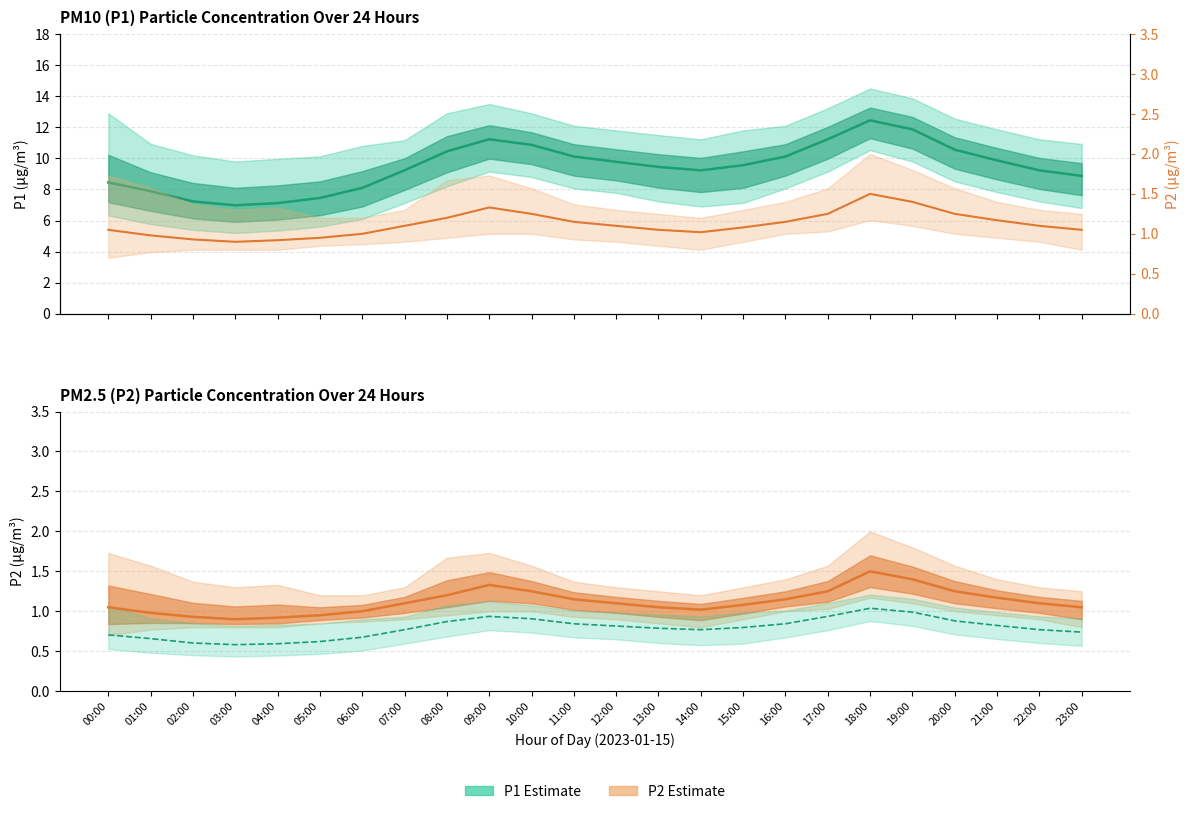

Reading right to left, list all the values displayed in this chart.

P1 mean: 23:00=8.9	22:00=9.2	21:00=9.9	20:00=10.6	19:00=11.9	18:00=12.4	17:00=11.2	16:00=10.1	15:00=9.6	14:00=9.2	13:00=9.4	12:00=9.8	11:00=10.1	10:00=10.9	09:00=11.2	08:00=10.4	07:00=9.2	06:00=8.1	05:00=7.5	04:00=7.1	03:00=7.0	02:00=7.2	01:00=7.9	00:00=8.4
P2 mean: 23:00=1.1	22:00=1.1	21:00=1.2	20:00=1.2	19:00=1.4	18:00=1.5	17:00=1.2	16:00=1.1	15:00=1.1	14:00=1.0	13:00=1.1	12:00=1.1	11:00=1.1	10:00=1.2	09:00=1.3	08:00=1.2	07:00=1.1	06:00=1.0	05:00=0.9	04:00=0.9	03:00=0.9	02:00=0.9	01:00=1.0	00:00=1.1
P1 scaled mean: 23:00=0.7	22:00=0.8	21:00=0.8	20:00=0.9	19:00=1.0	18:00=1.0	17:00=0.9	16:00=0.8	15:00=0.8	14:00=0.8	13:00=0.8	12:00=0.8	11:00=0.8	10:00=0.9	09:00=0.9	08:00=0.9	07:00=0.8	06:00=0.7	05:00=0.6	04:00=0.6	03:00=0.6	02:00=0.6	01:00=0.7	00:00=0.7